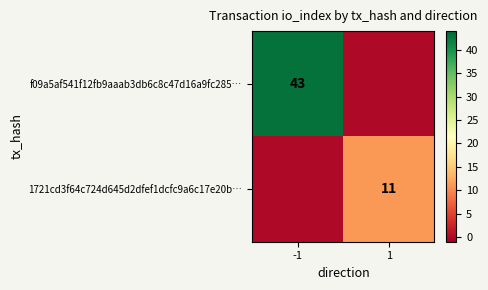

Is it true that 1721cd3f64c724d645d2dfef1dcfc9a6c17e20b… equals 11 at 1?

True